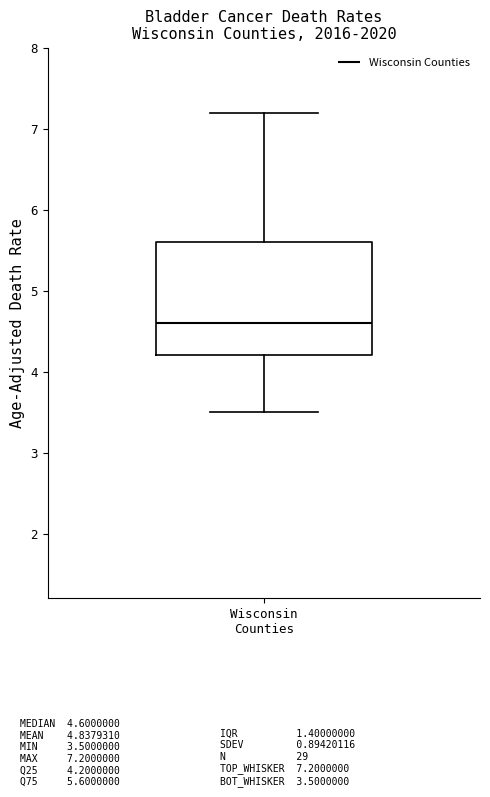

Read this box plot against the y-axis: the position of the median line, the range covered by the box, and the ends of both whiskers. The values are not printed on the chart, so give them approximately, as read against the axis.

median 4.6, box 4.2 to 5.6, whiskers 3.5 to 7.2